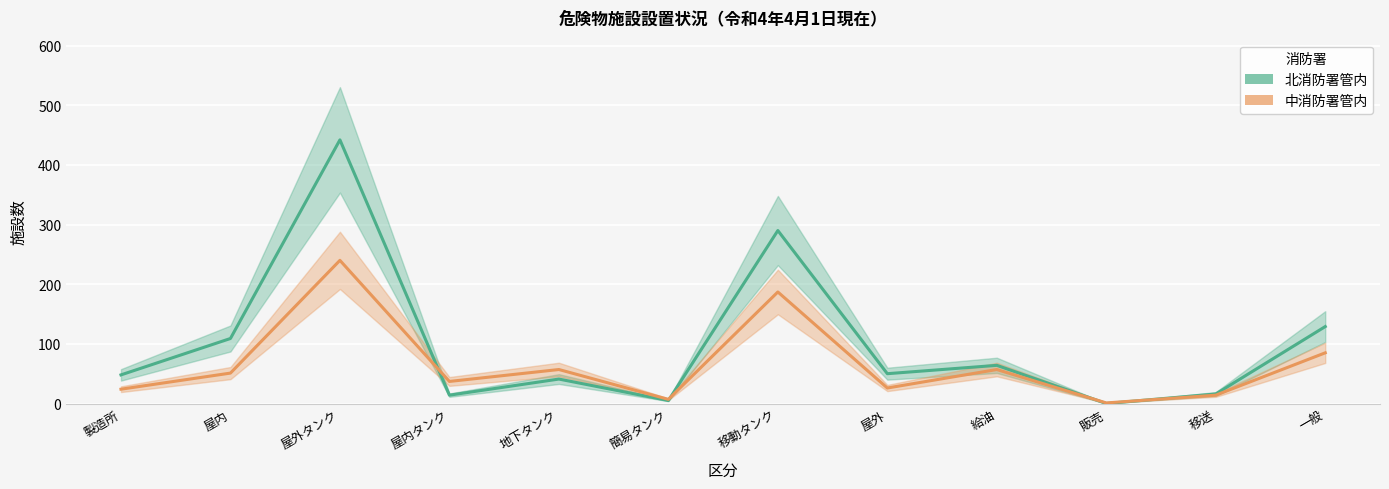

At which category does the chart reach its peak across all series?

屋外タンク